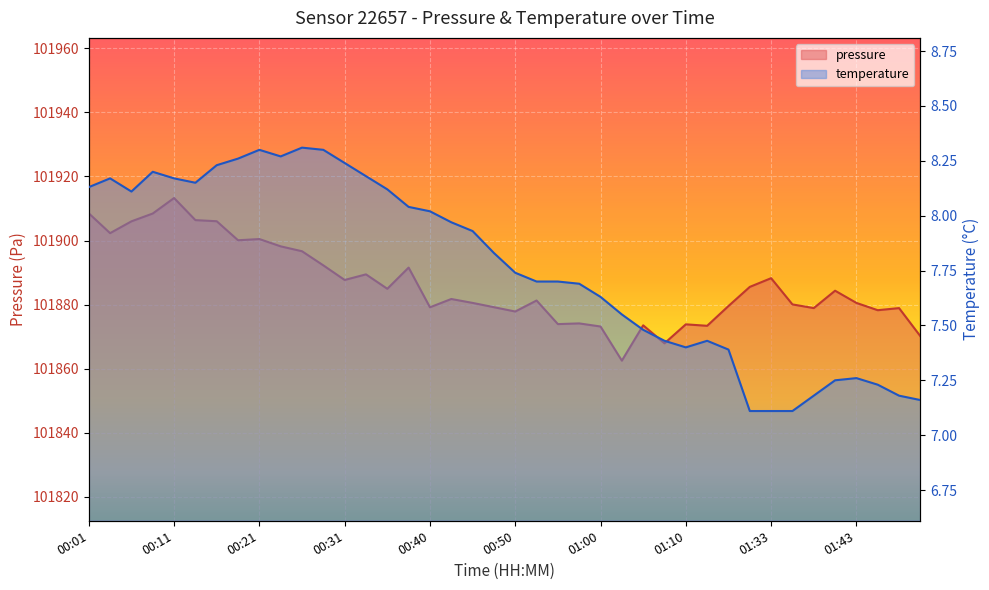

What are all the series names shown in the legend?

pressure, temperature